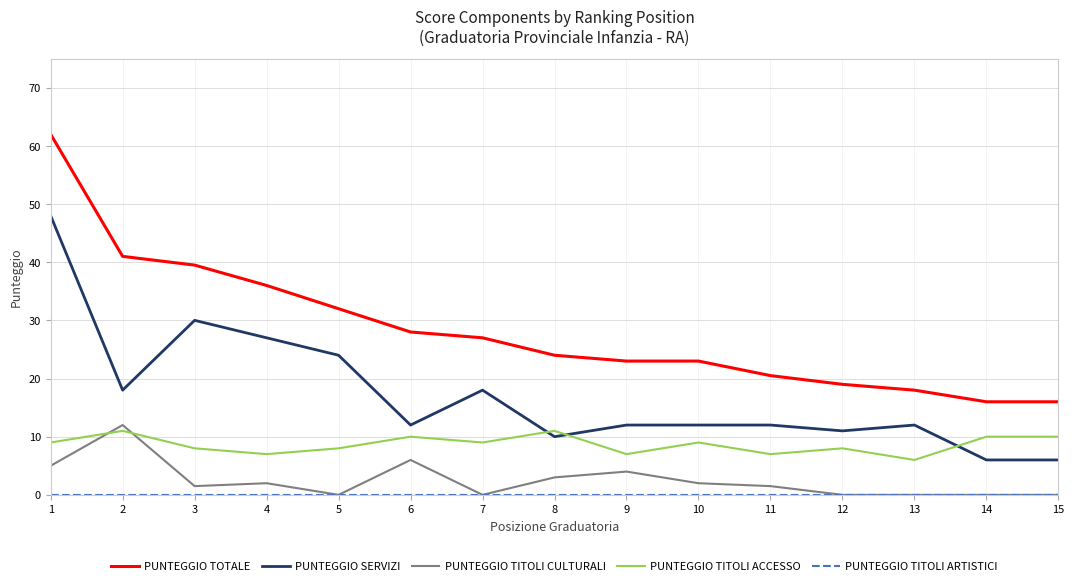

What is the difference between the maximum and minimum values in the PUNTEGGIO TITOLI CULTURALI series?

12.0